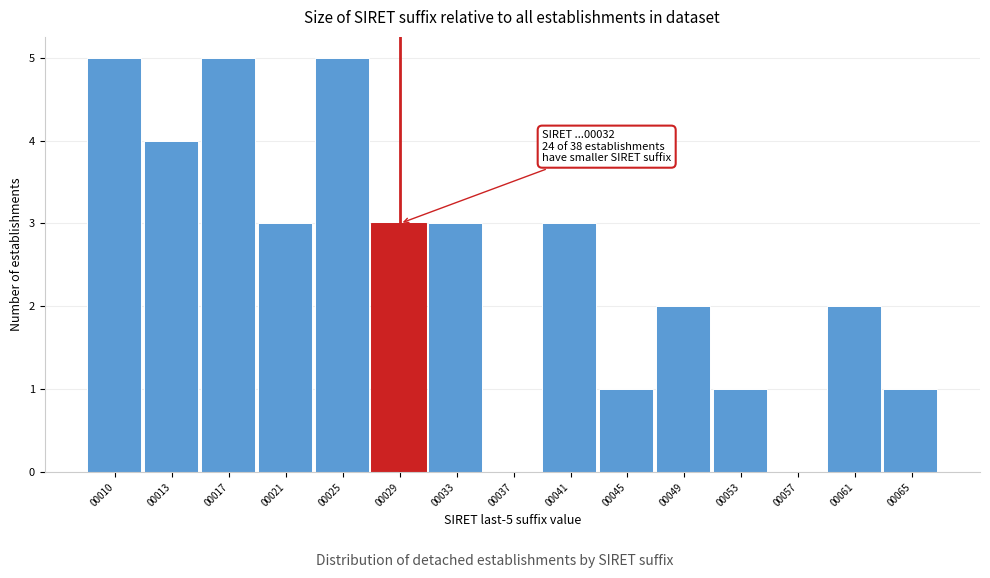

Reading left to right, list all the values displayed in this chart.

00010=5	00013=4	00017=5	00021=3	00025=5	00029=3	00033=3	00037=0	00041=3	00045=1	00049=2	00053=1	00057=0	00061=2	00065=1